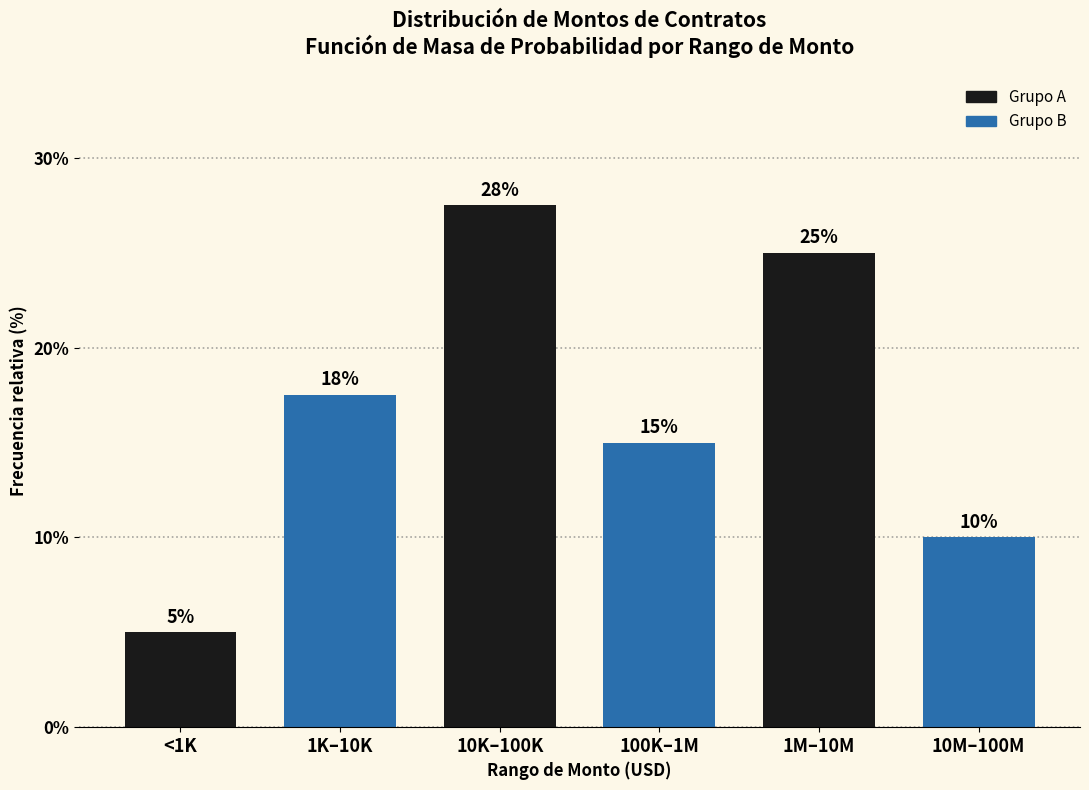

What is the approximate value at 1M–10M?

25.0